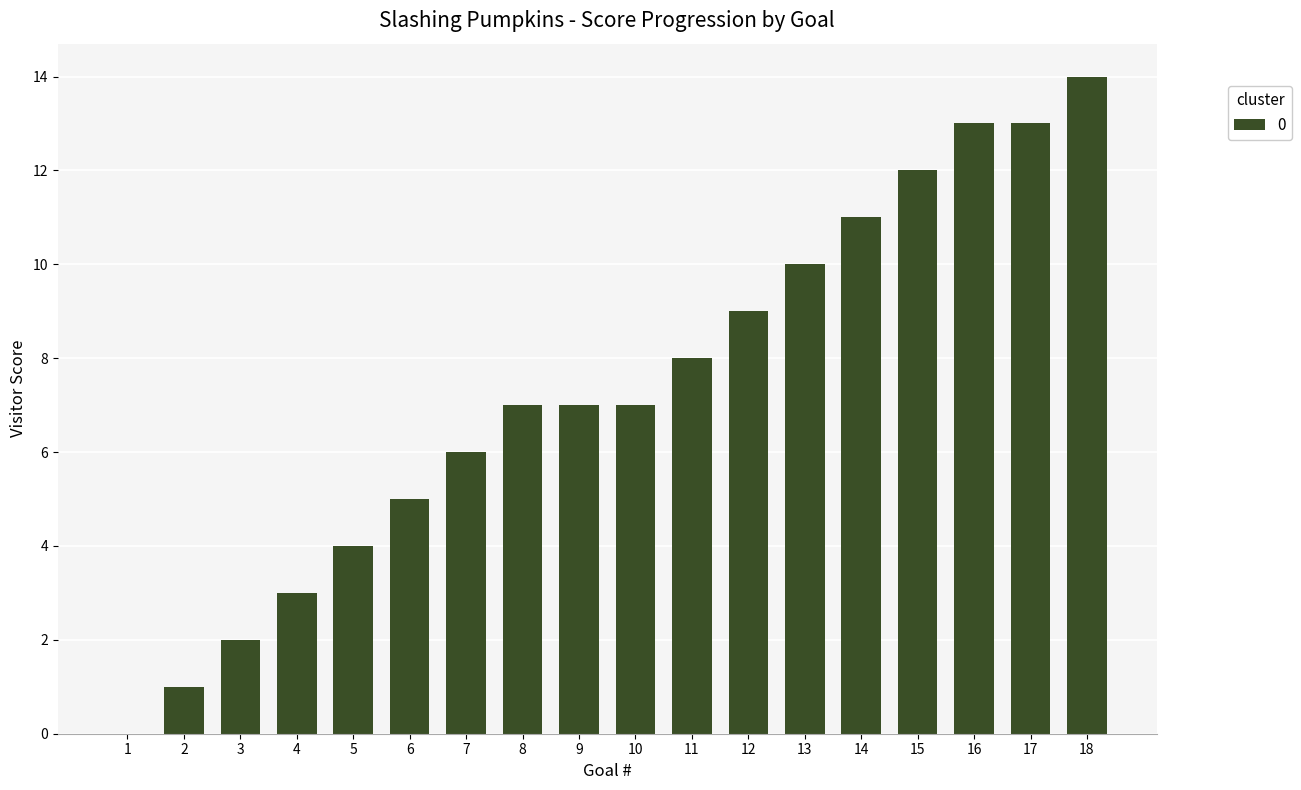

The chart shows a value of 12 at 9. True or false?

False